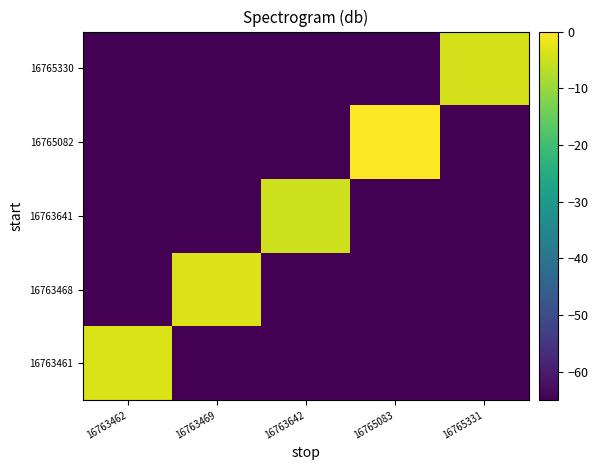

What is the total value across all series at 16765083?

-260.0